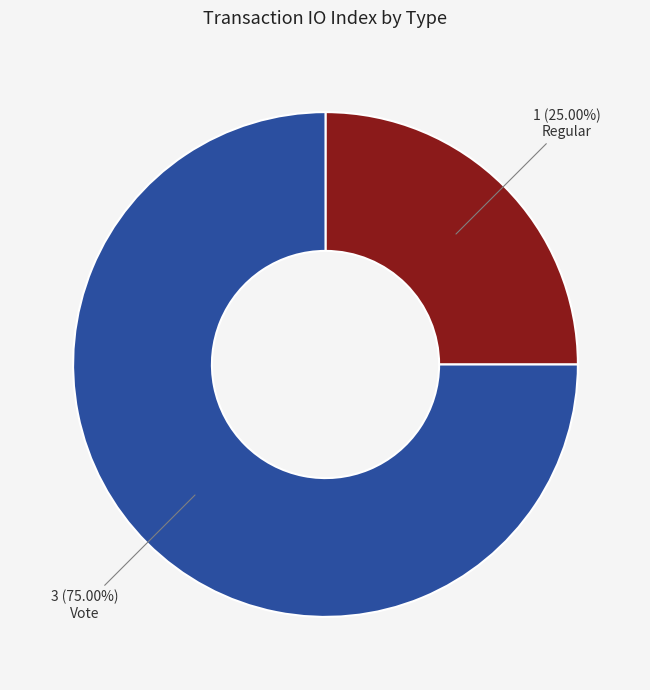

Is there a majority slice in this chart?

Yes